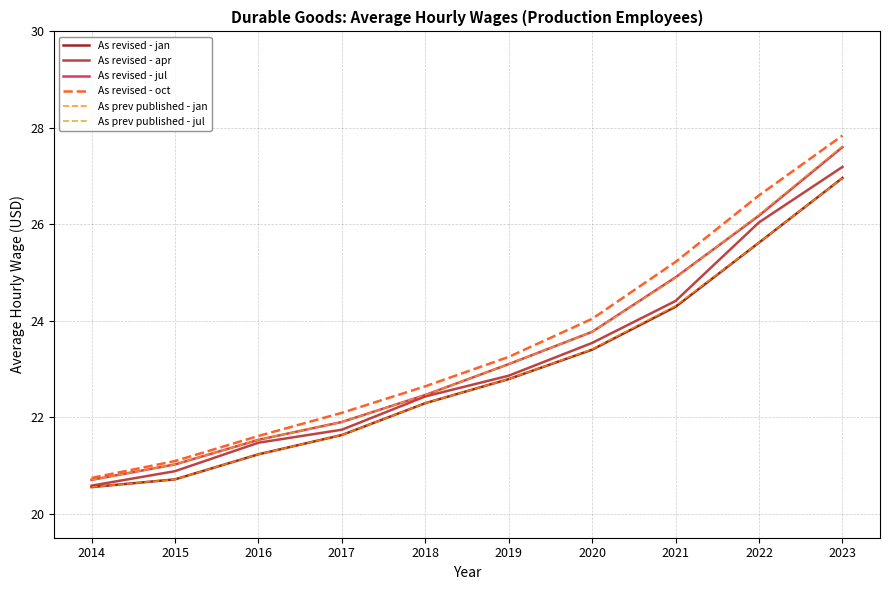

Is the value of As prev published - jul at 2016 greater than the value of As revised - apr at 2023?

No